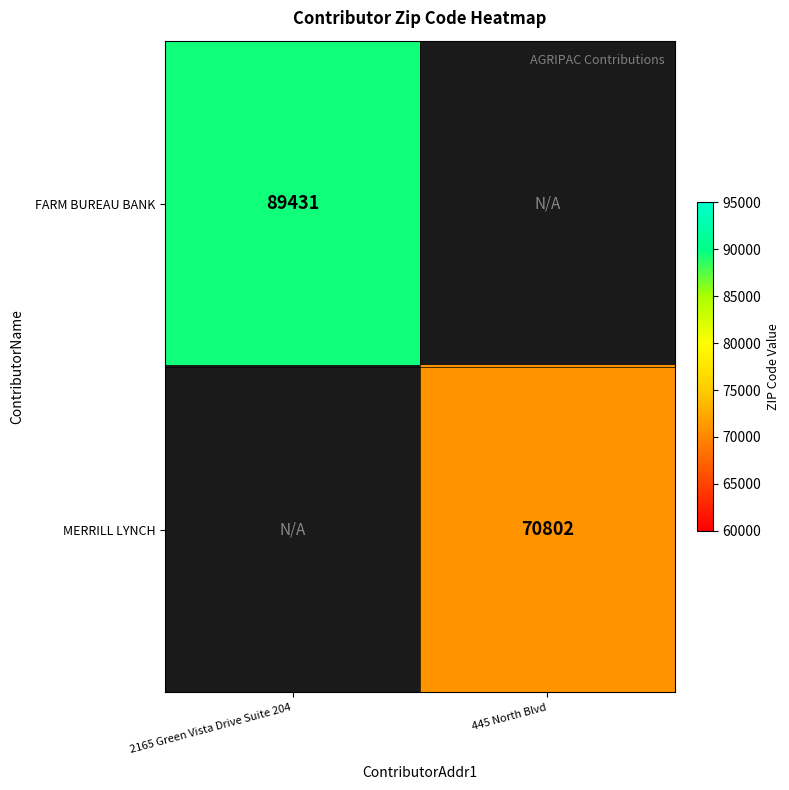

How many categories are shown in the chart?

2